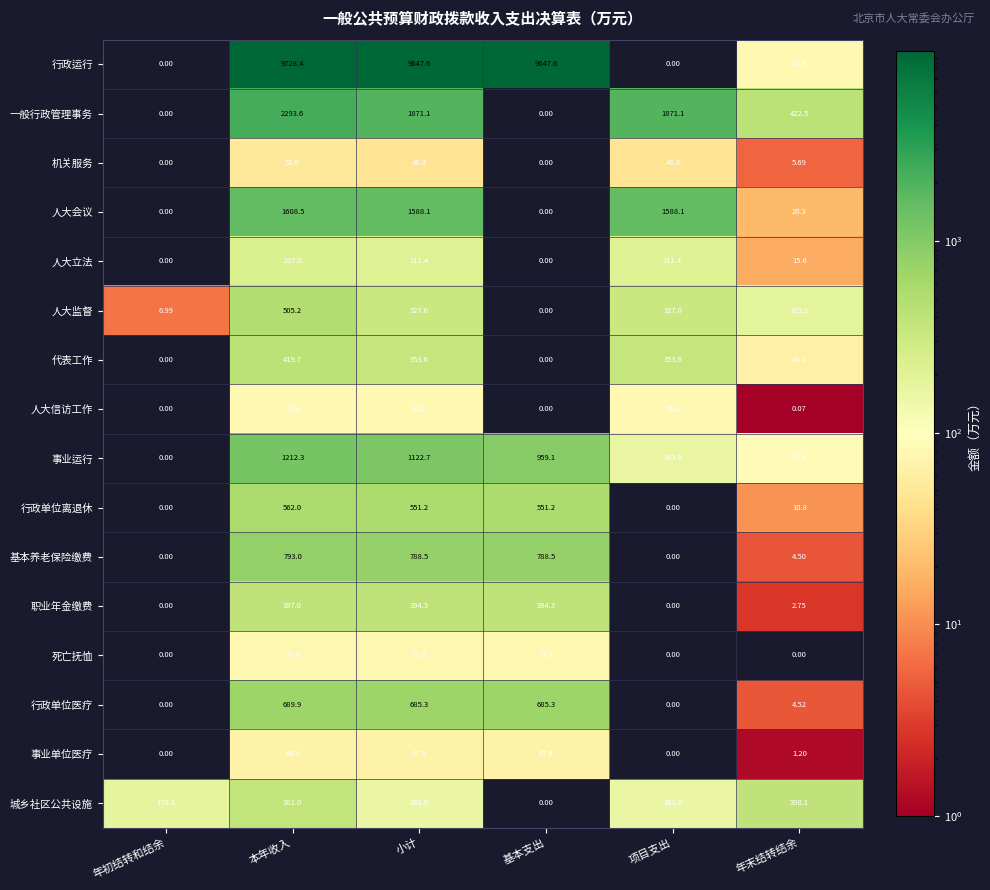

At which label is 人大信访工作 closest to 40?

年末结转结余